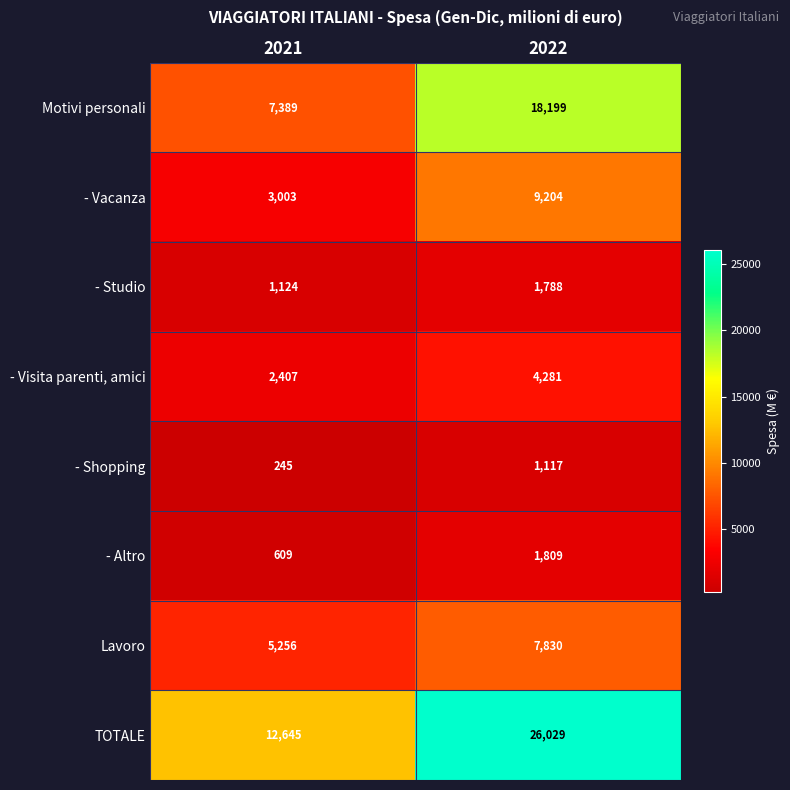

Reading left to right, what are all the values shown in this chart?

Motivi personali: 2021=7389	2022=18199
- Vacanza: 2021=3003	2022=9204
- Studio: 2021=1124	2022=1788
- Visita parenti, amici: 2021=2407	2022=4281
- Shopping: 2021=245	2022=1117
- Altro: 2021=609	2022=1809
Lavoro: 2021=5256	2022=7830
TOTALE: 2021=12645	2022=26029